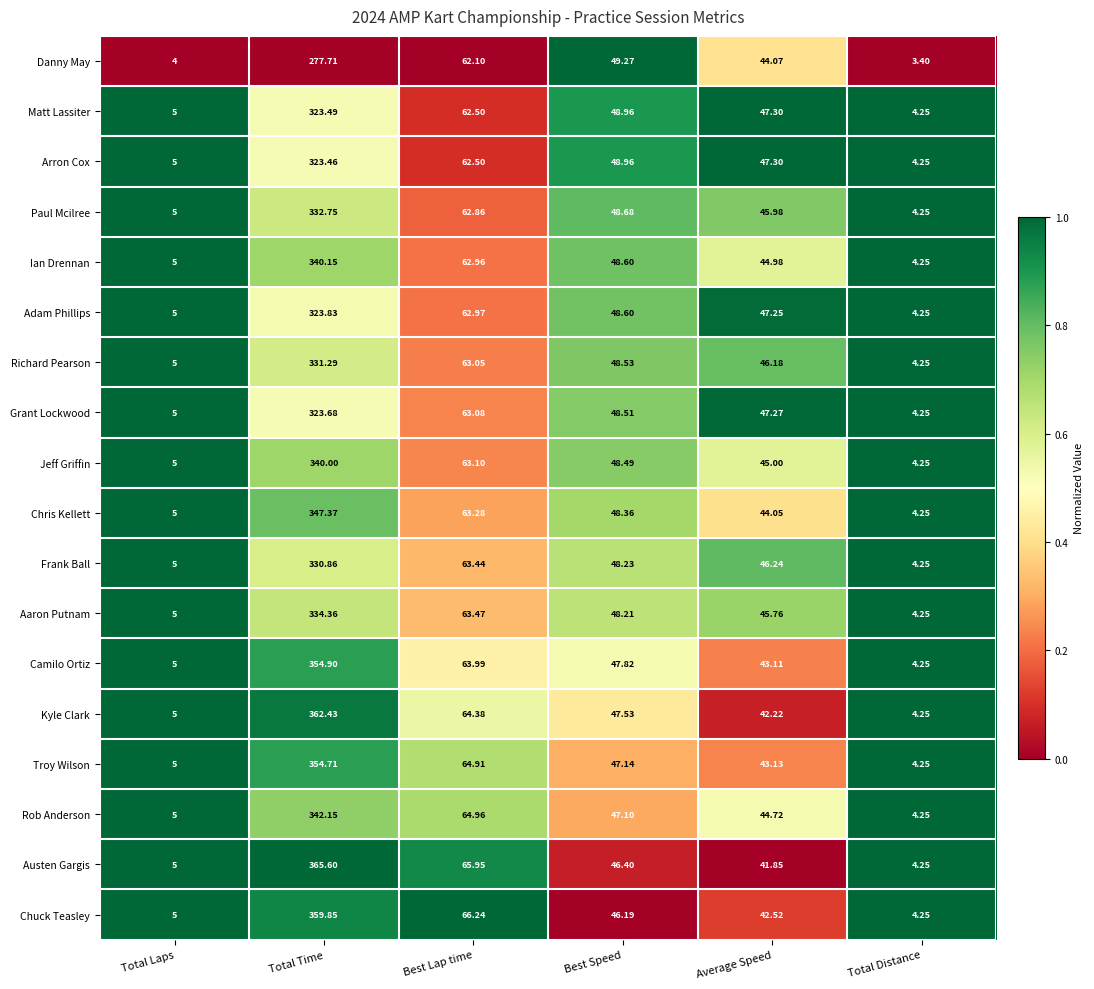

At which category is the sum across all series the highest?

Total Time